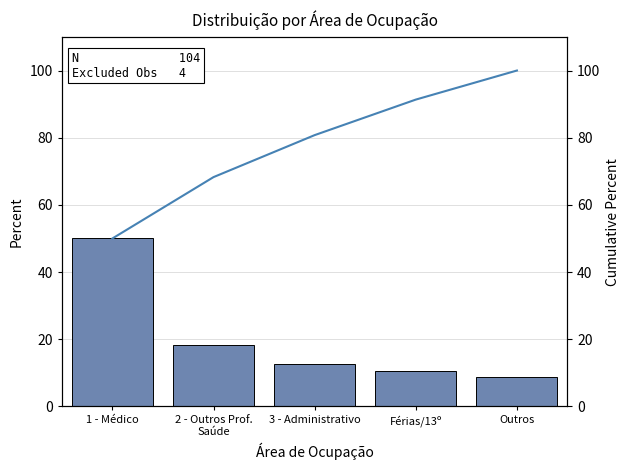

What is the difference between the maximum and minimum values in the Percent series?

41.3